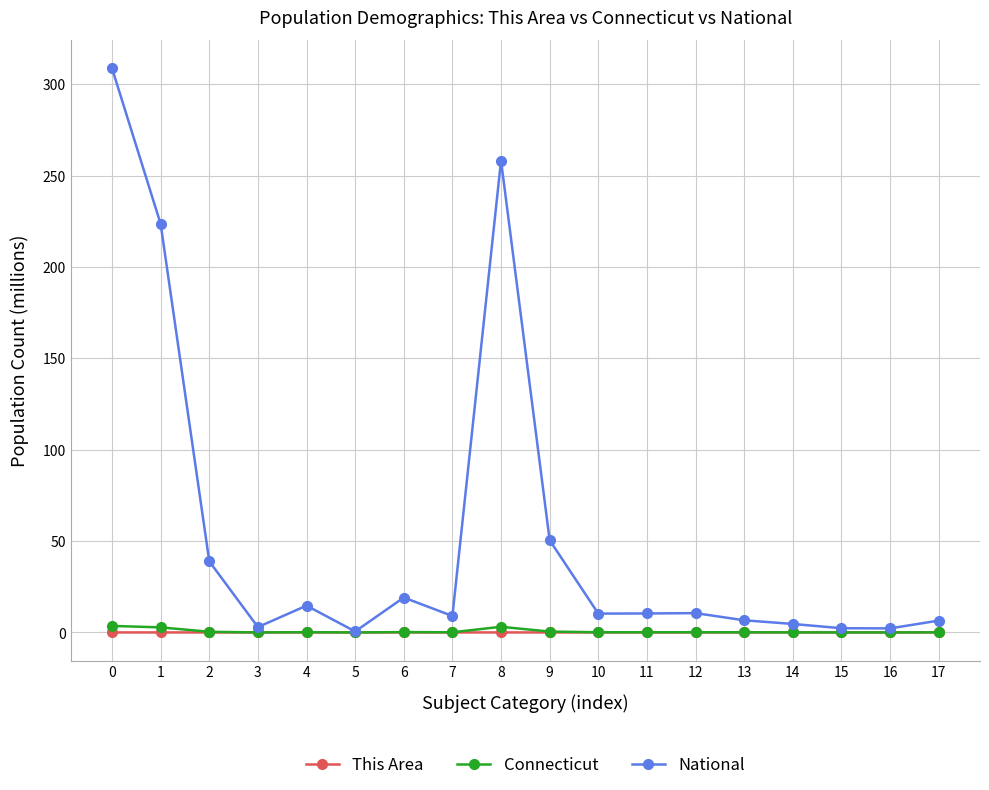

Which series has the widest spread of values?

National